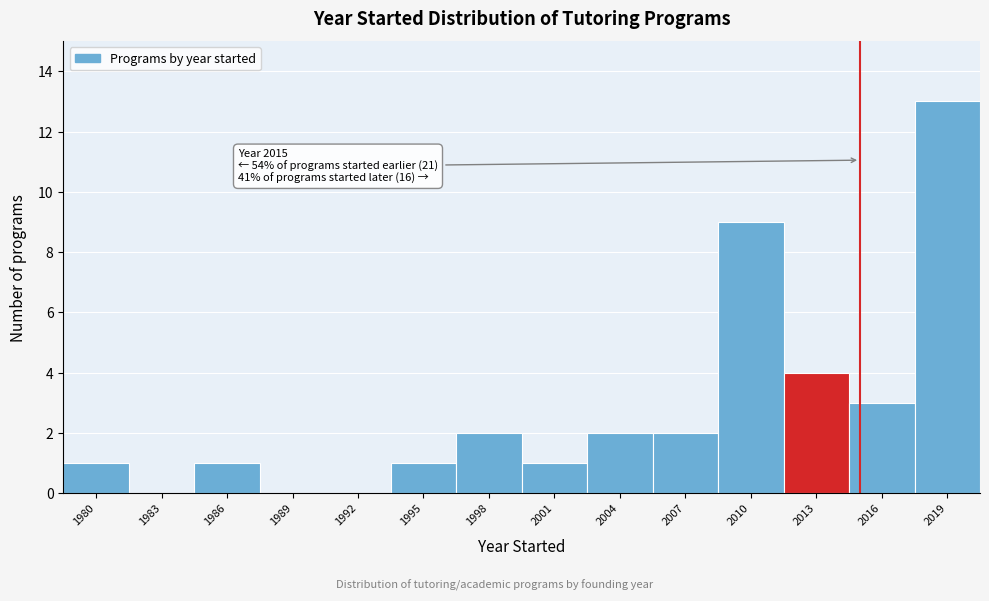

Reading left to right, transcribe all the data shown in this chart.

1980=1	1983=0	1986=1	1989=0	1992=0	1995=1	1998=2	2001=1	2004=2	2007=2	2010=9	2013=4	2016=3	2019=13